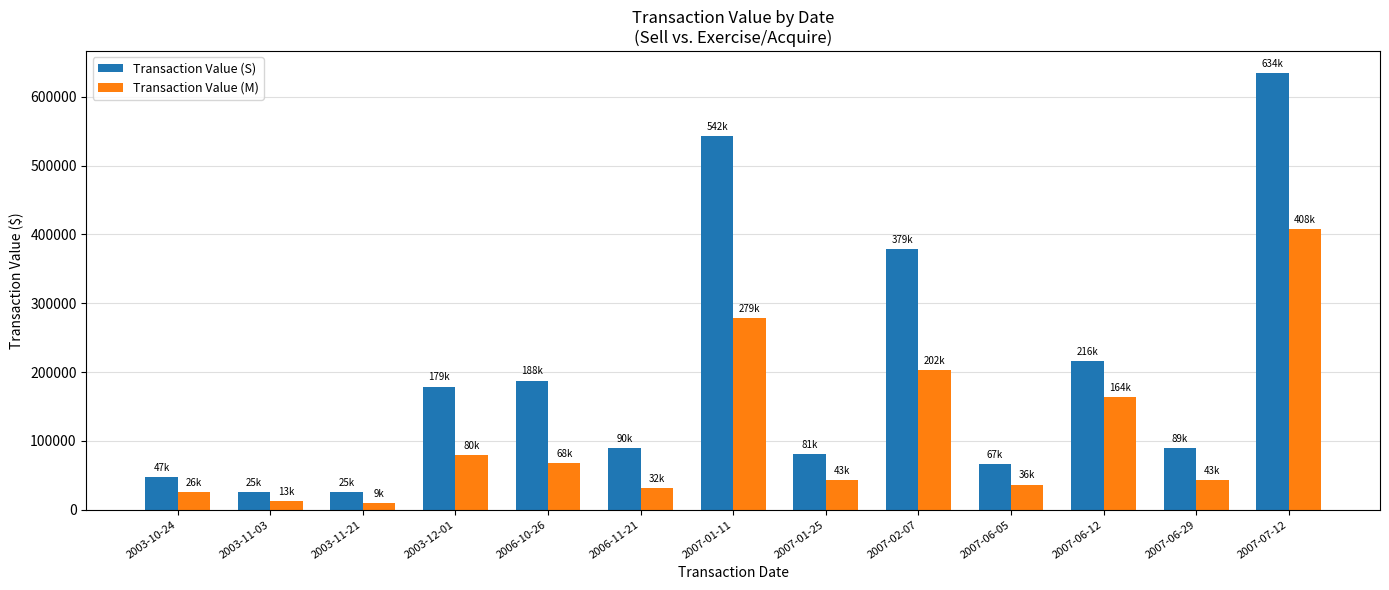

Where is Transaction Value (M) nearest to the value 208531?

2007-02-07